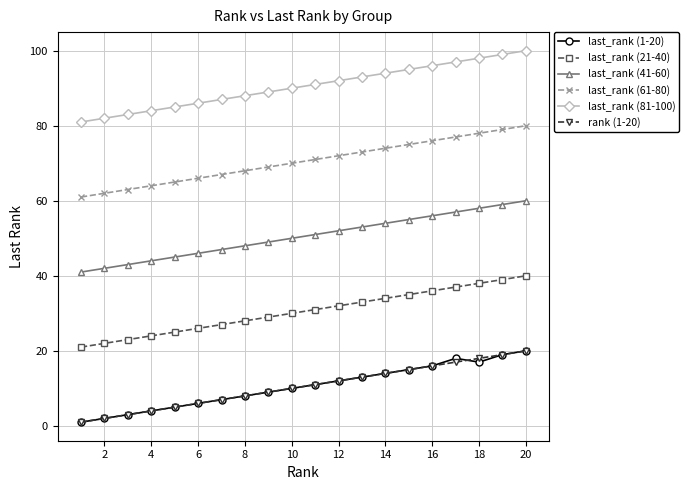

What is the maximum value shown in the chart?

100